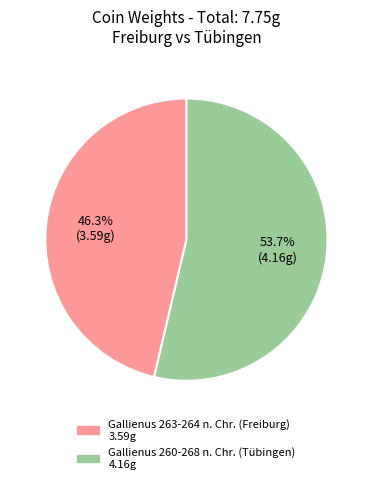

Count the number of slices in the pie.

2